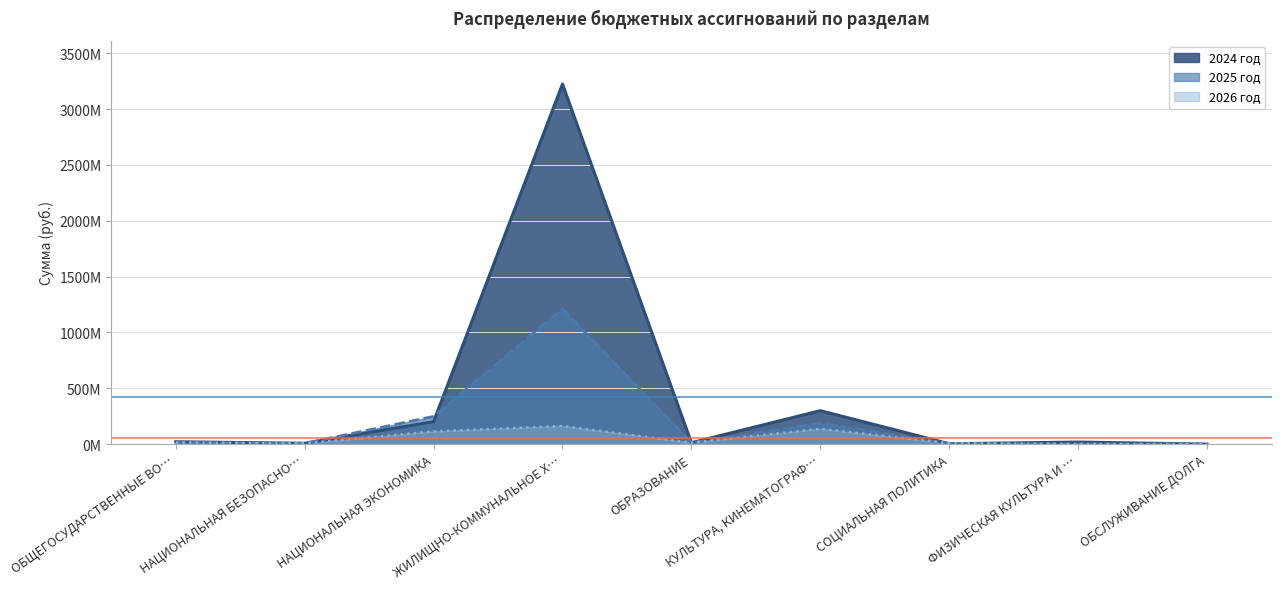

What is the sum of all 2026 год values?

457084586.5